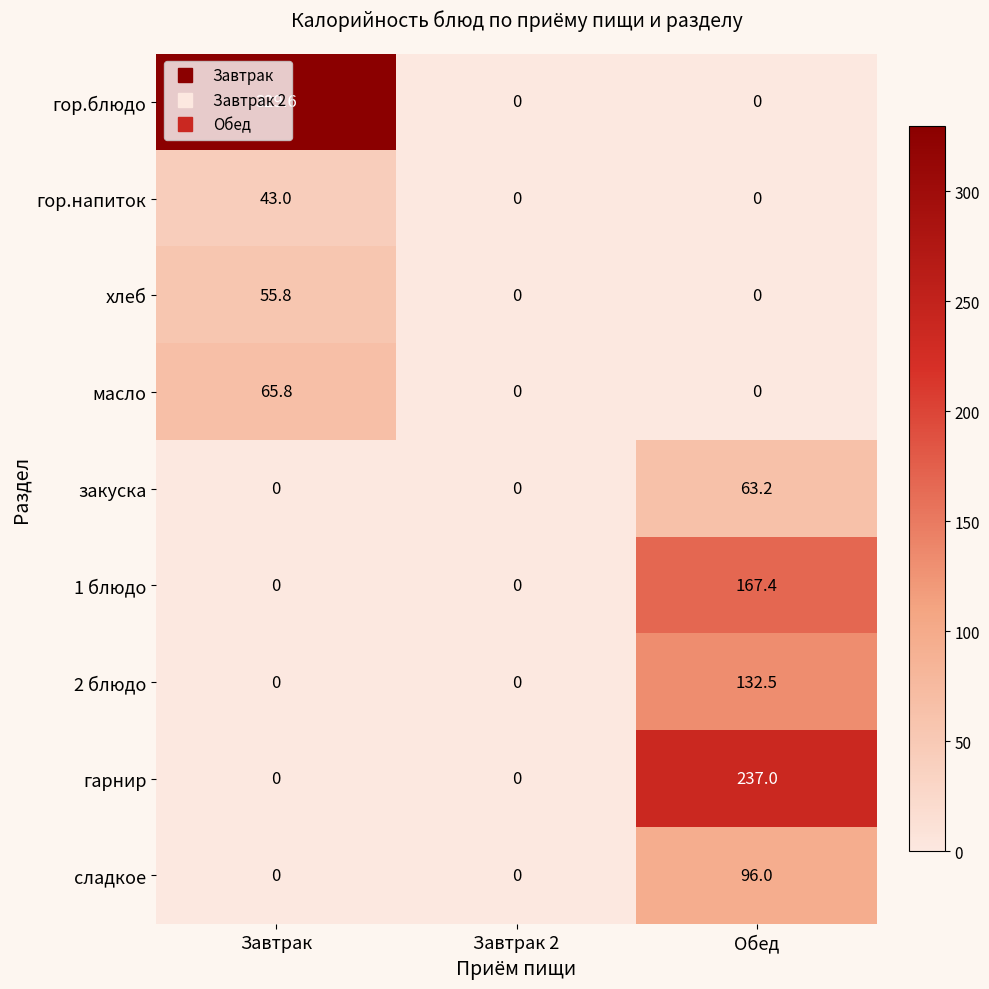

What is the difference between the сладкое values at Завтрак and Обед?

96.0